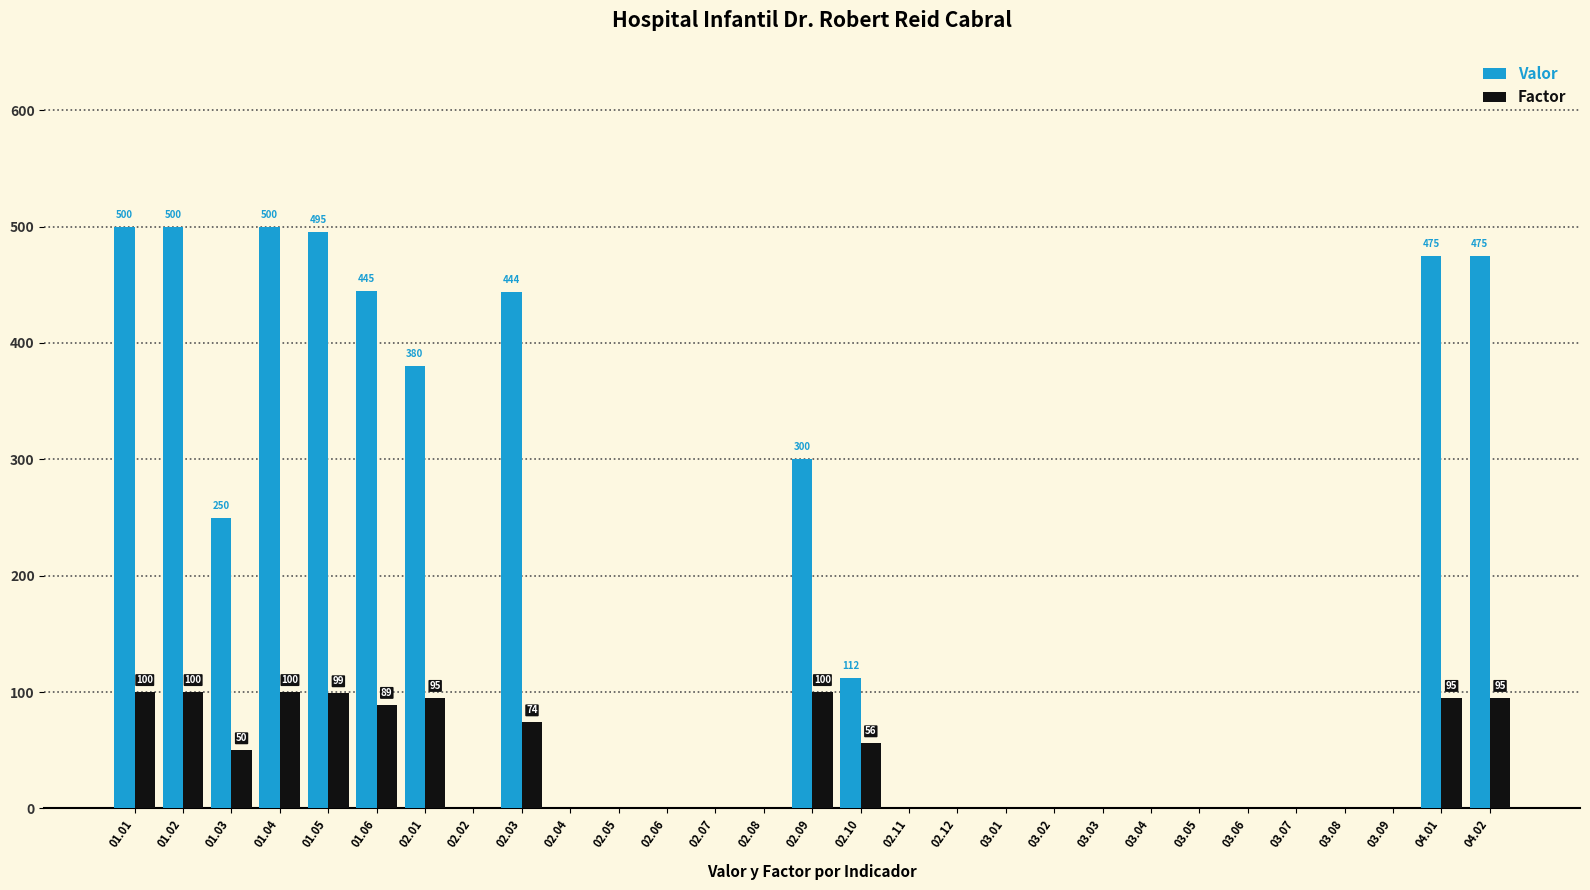

How many groups of bars are there?

29